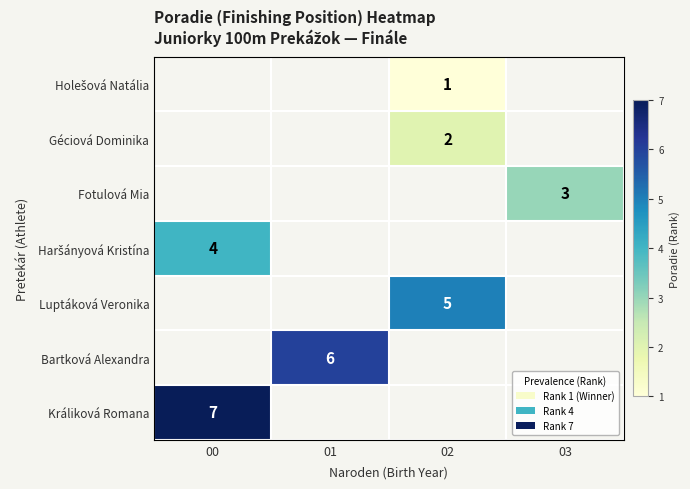

The value of Fotulová Mia at 03 is 3. True or false?

True